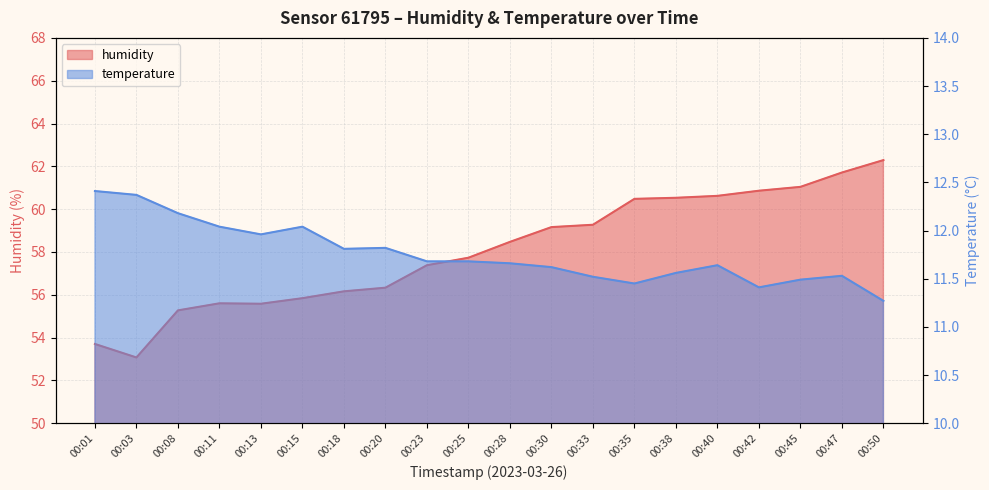

Reading left to right, what are all the values shown in this chart?

humidity: 00:01=53.7	00:03=53.1	00:08=55.3	00:11=55.6	00:13=55.6	00:15=55.8	00:18=56.2	00:20=56.3	00:23=57.4	00:25=57.7	00:28=58.5	00:30=59.2	00:33=59.3	00:35=60.5	00:38=60.5	00:40=60.6	00:42=60.9	00:45=61.0	00:47=61.7	00:50=62.3
temperature: 00:01=12.4	00:03=12.4	00:08=12.2	00:11=12.0	00:13=12.0	00:15=12.0	00:18=11.8	00:20=11.8	00:23=11.7	00:25=11.7	00:28=11.7	00:30=11.6	00:33=11.5	00:35=11.4	00:38=11.6	00:40=11.6	00:42=11.4	00:45=11.5	00:47=11.5	00:50=11.3